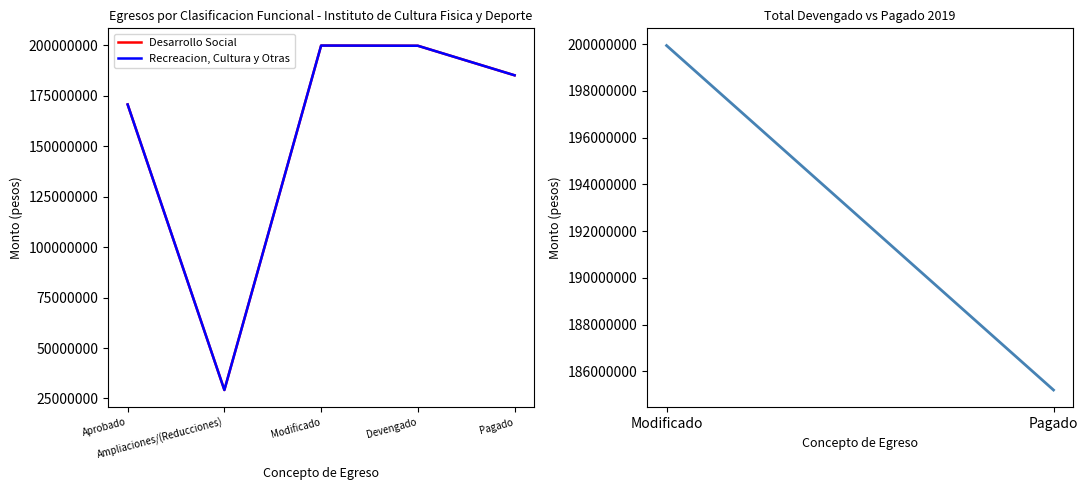

The Desarrollo Social series shows 15203436 at Ampliaciones/(Reducciones). True or false?

False